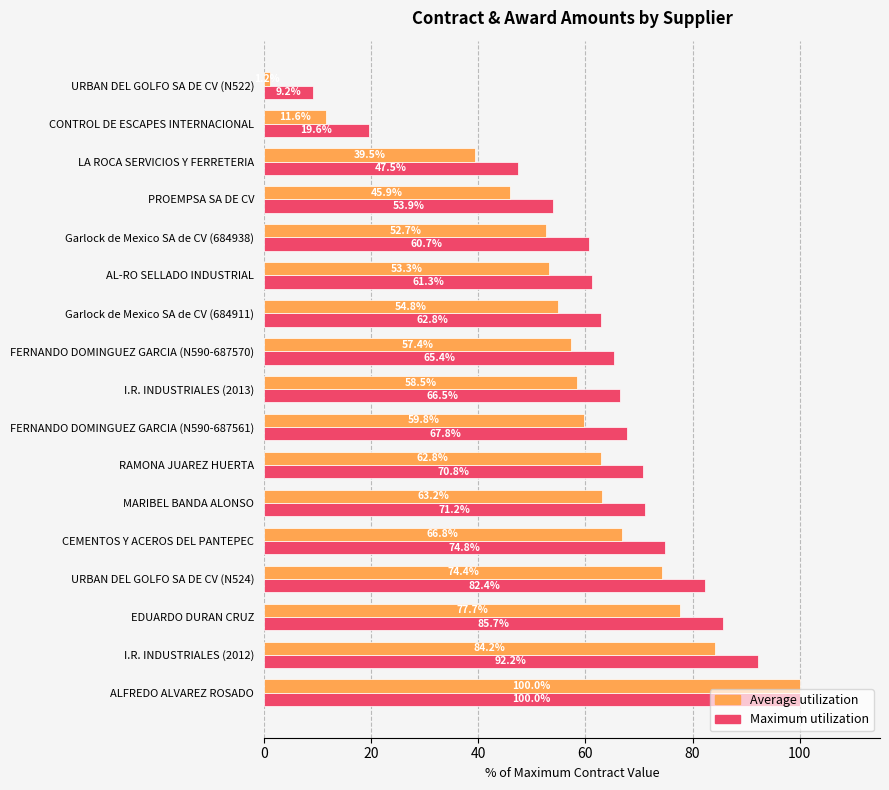

Which category has the lowest value in the Maximum utilization series?

URBAN DEL GOLFO SA DE CV (N522)